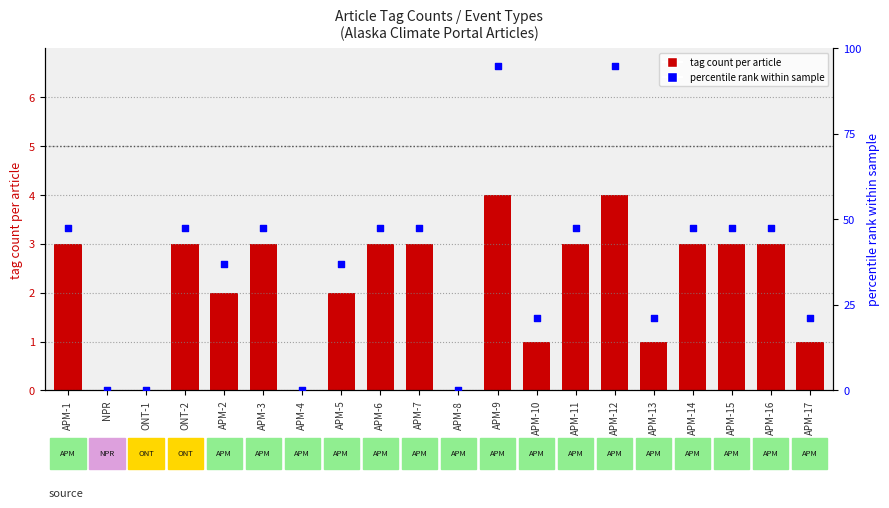

What are all the series names shown in the legend?

tag count per article, percentile rank